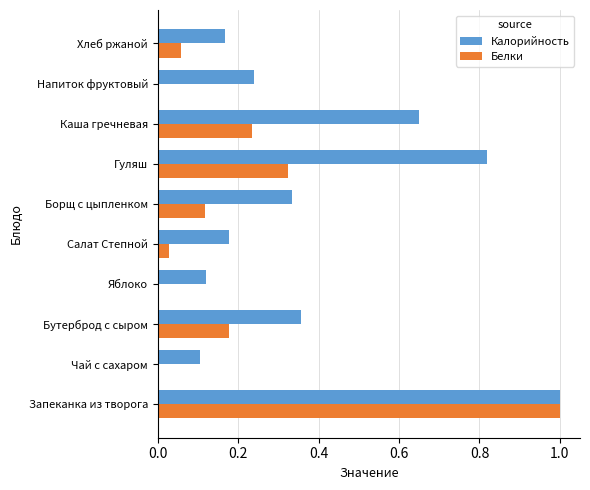

Which series changed the most between Запеканка из творога and Гуляш?

Белки